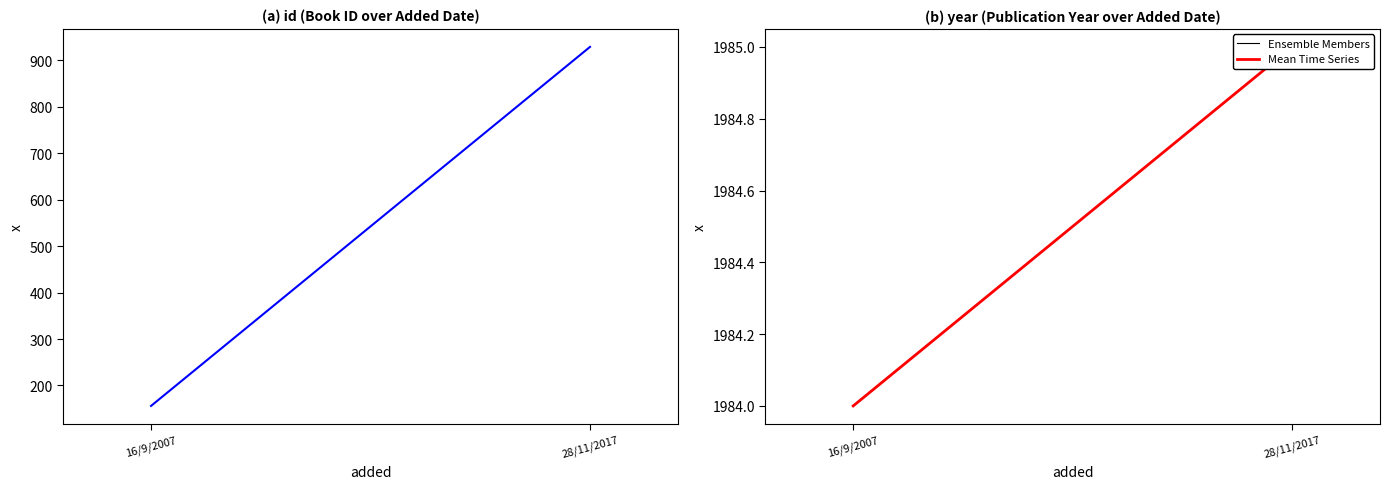

What position from the right is 28/11/2017?

1